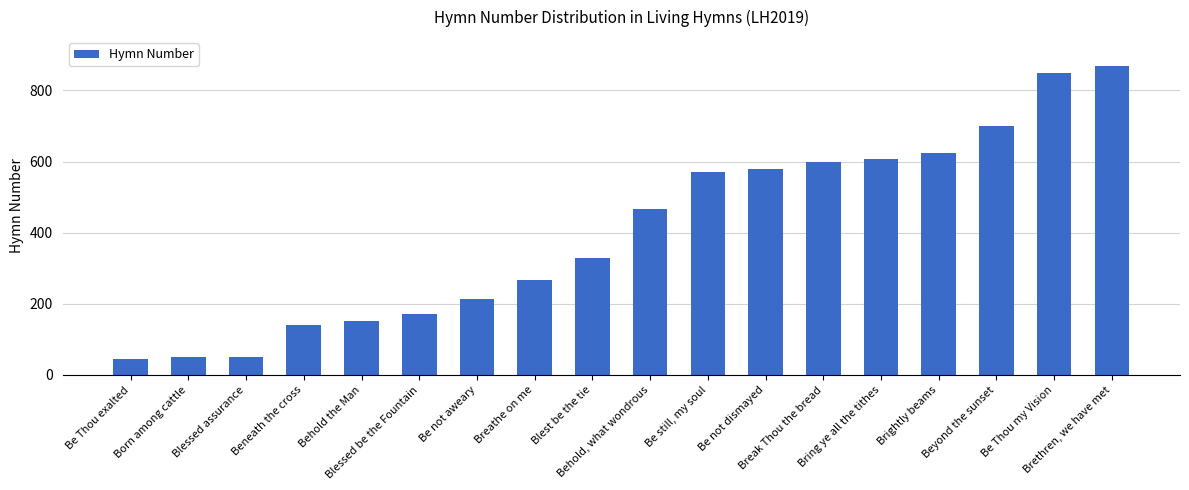

What is the label of the 5th bar from the left?

Behold the Man